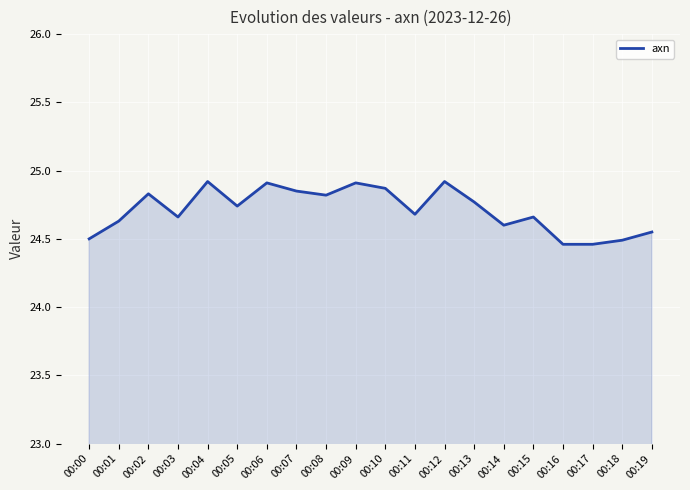

What is the difference between the values at 00:04 and 00:18?

0.4